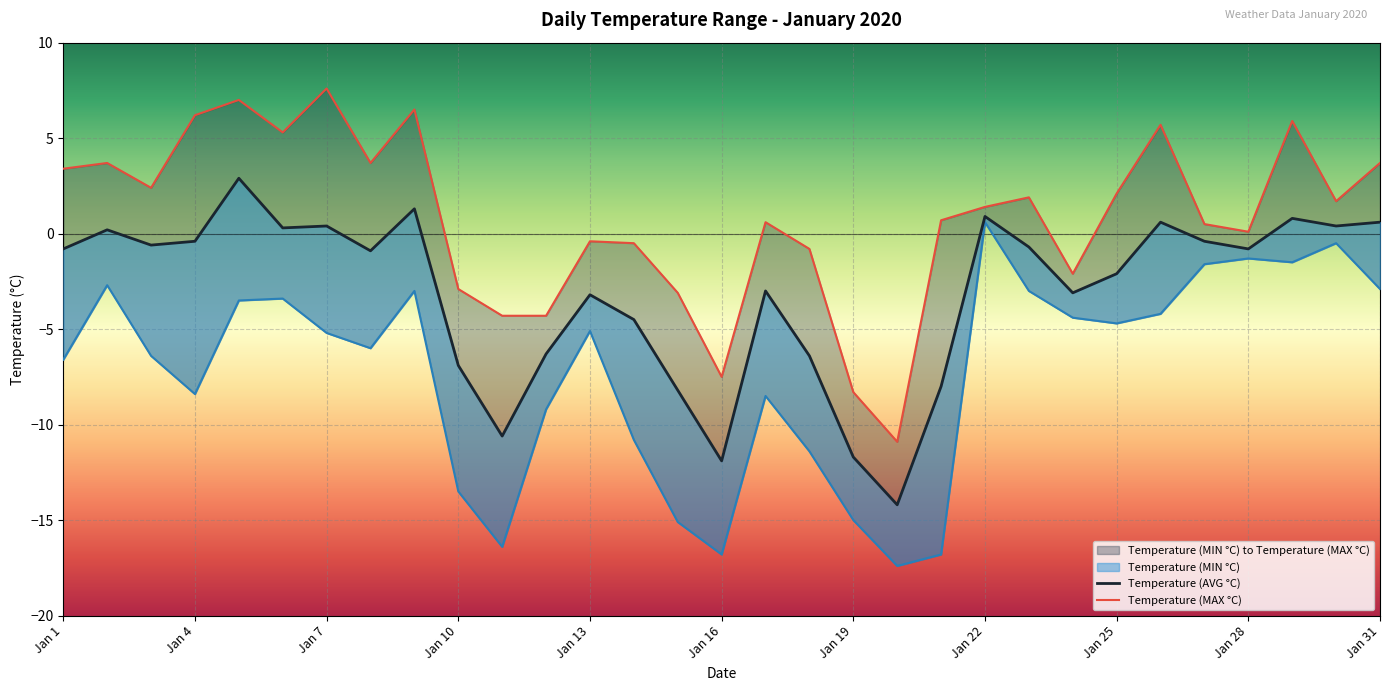

Which series has the largest range (max minus min)?

Temperature (MAX °C)